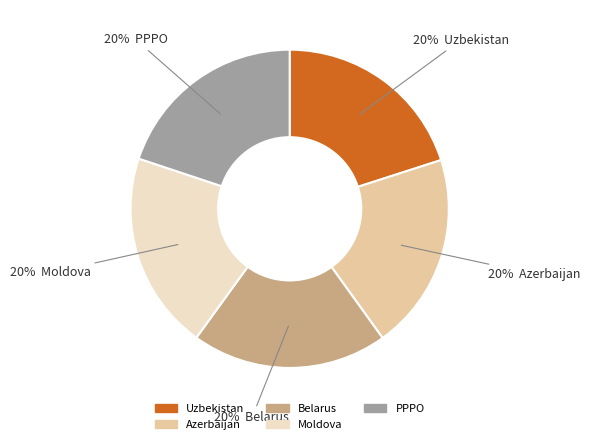

Is it true that Moldova is 20% of the pie?

True